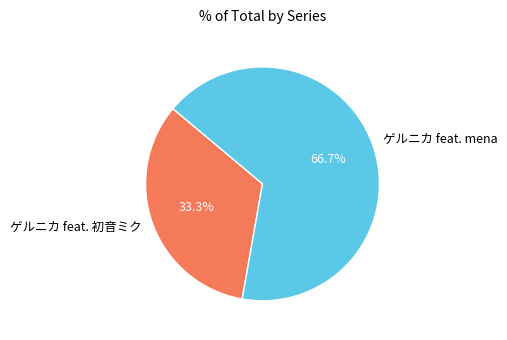

To the nearest percent, what portion does ゲルニカ feat. 初音ミク represent?

33%